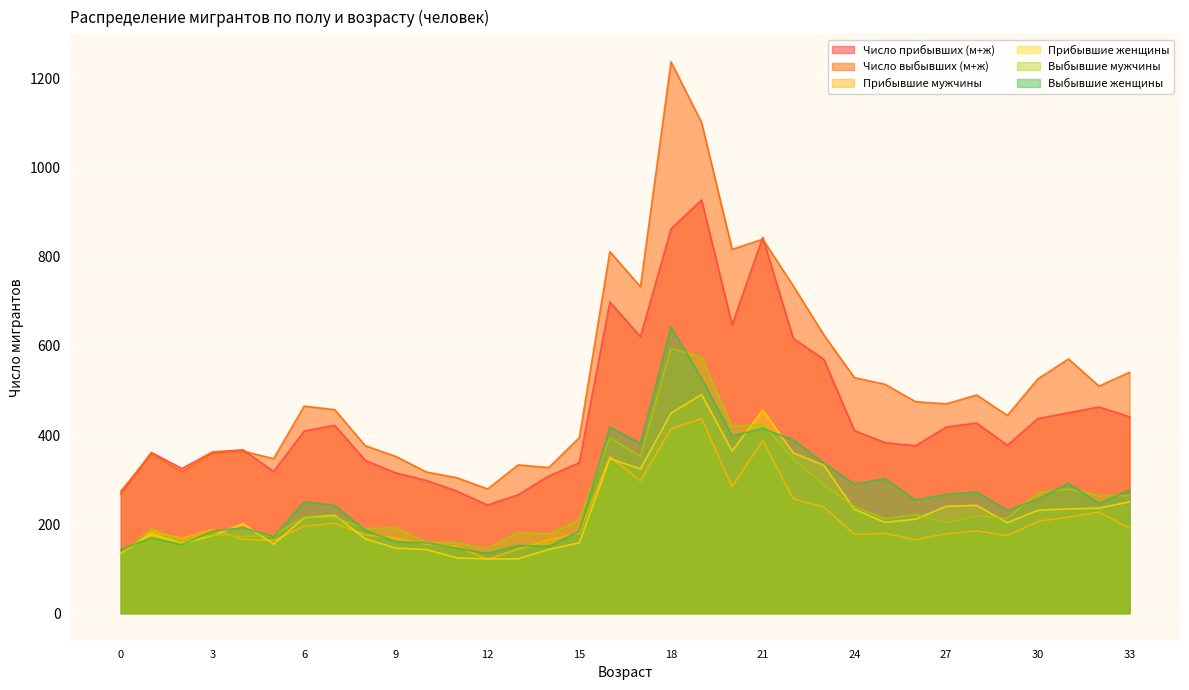

How many values in the Выбывшие мужчины series are below 215?

17